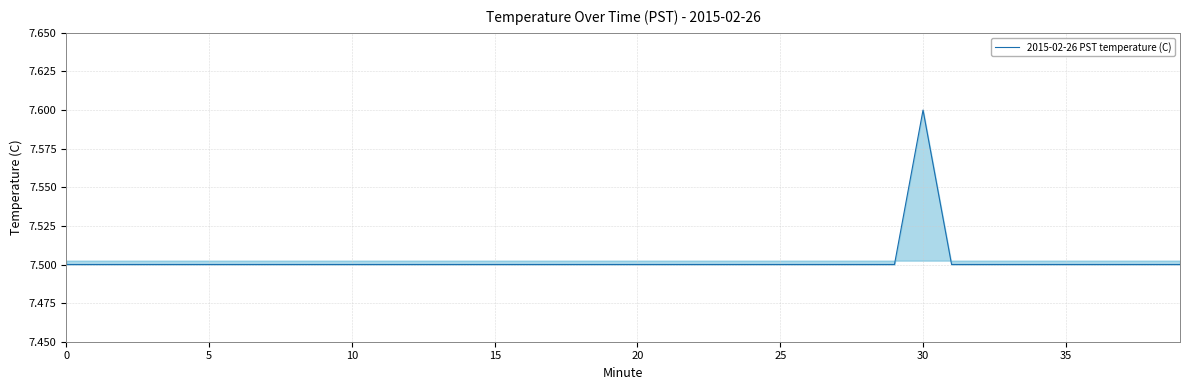

What is the minimum value shown in the chart?

7.5